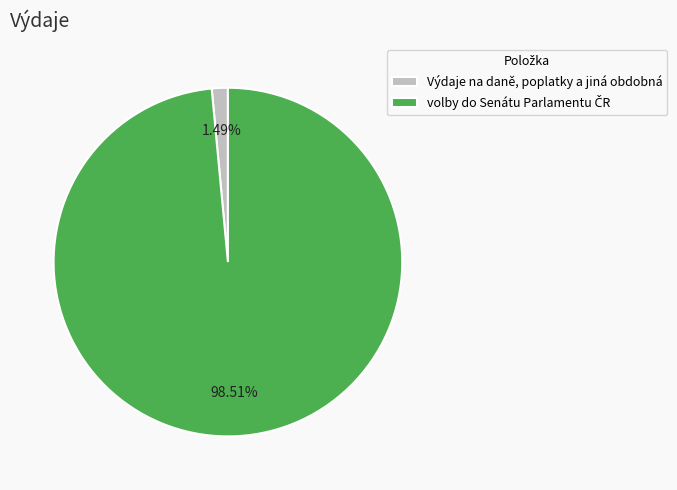

True or false: Výdaje na daně, poplatky a jiná obdobná accounts for 1% of the total.

True